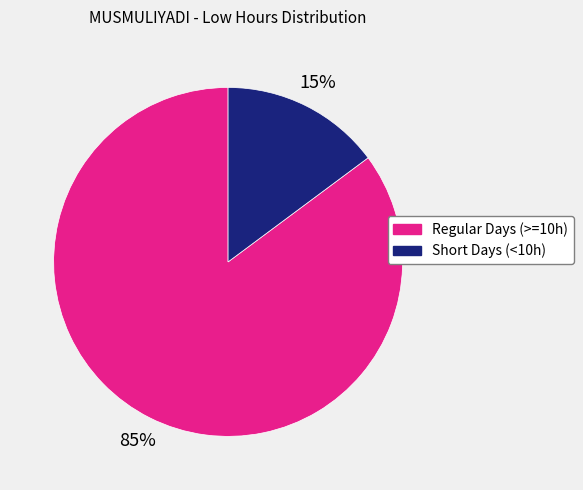

Does Regular Days (>=10h) account for over 50% of the chart?

Yes